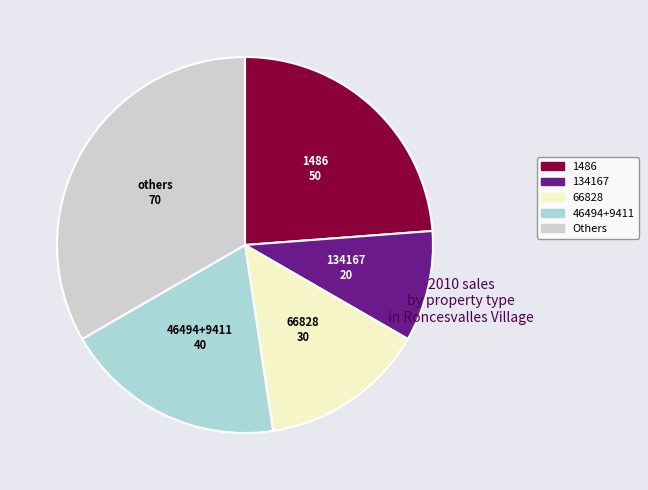

Is there a majority slice in this chart?

No